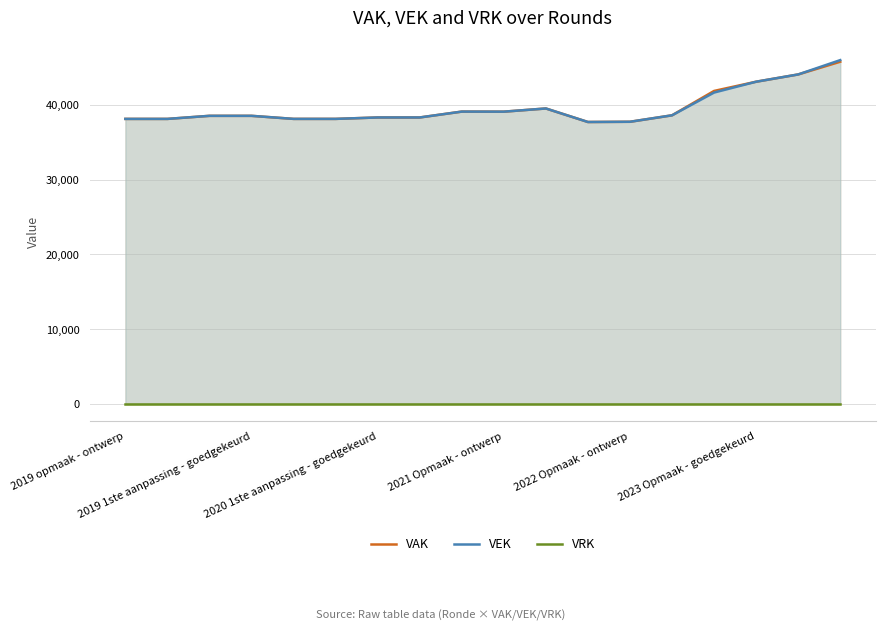

What is the label of the 2nd point from the left?

2019 1ste aanpassing - goedgekeurd